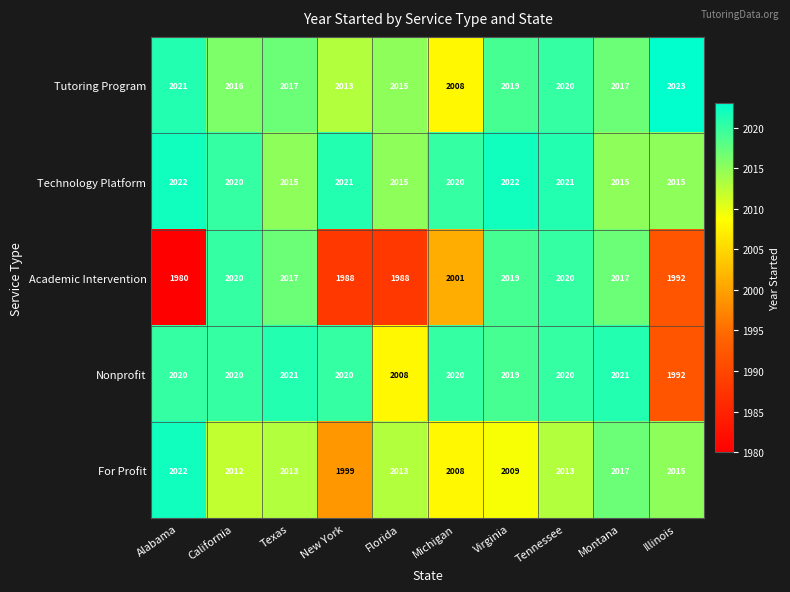

Is the value of For Profit at Tennessee greater than the value of Tutoring Program at Illinois?

No